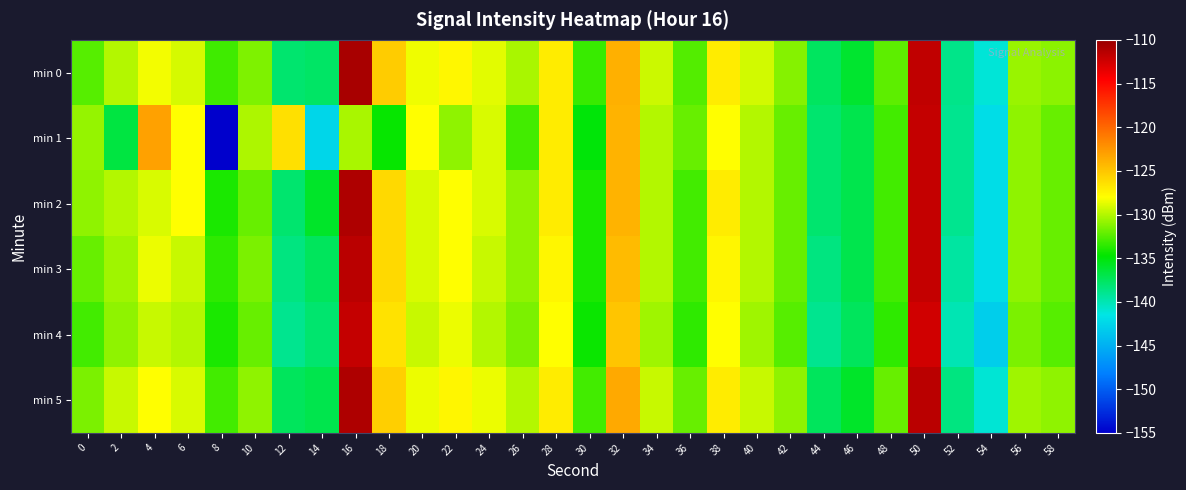

Reading right to left, extract all data points from this chart.

min 0: 58=-131.1	56=-130.7	54=-141.1	52=-138.7	50=-111.8	48=-132.3	46=-136.2	44=-137.6	42=-131.3	40=-129.2	38=-127.0	36=-132.5	34=-129.3	32=-123.9	30=-133.2	28=-127.0	26=-130.3	24=-128.8	22=-127.6	20=-128.4	18=-125.4	16=-110.7	14=-137.7	12=-138.0	10=-131.4	8=-133.1	6=-129.1	4=-128.3	2=-130.0	0=-132.4
min 1: 58=-132.0	56=-131.0	54=-142.0	52=-139.0	50=-112.0	48=-133.0	46=-137.0	44=-138.0	42=-132.0	40=-130.0	38=-128.0	36=-132.0	34=-130.0	32=-124.0	30=-135.0	28=-127.0	26=-133.0	24=-129.0	22=-131.0	20=-128.0	18=-134.5	16=-130.3	14=-142.5	12=-126.4	10=-130.1	8=-155.6	6=-128.0	4=-123.0	2=-136.7	0=-130.8
min 2: 58=-132.0	56=-131.0	54=-142.0	52=-139.0	50=-112.0	48=-133.0	46=-137.0	44=-138.0	42=-132.0	40=-130.0	38=-127.0	36=-133.0	34=-130.0	32=-124.0	30=-134.0	28=-127.0	26=-131.0	24=-129.0	22=-128.0	20=-129.0	18=-126.0	16=-111.0	14=-136.0	12=-138.0	10=-132.0	8=-134.0	6=-128.0	4=-129.0	2=-130.0	0=-131.0
min 3: 58=-132.0	56=-131.0	54=-142.0	52=-139.5	50=-112.0	48=-133.0	46=-137.0	44=-138.5	42=-132.0	40=-130.0	38=-127.5	36=-133.0	34=-130.0	32=-124.5	30=-134.0	28=-127.5	26=-131.0	24=-129.5	22=-128.0	20=-129.0	18=-126.0	16=-111.5	14=-137.5	12=-138.5	10=-131.5	8=-133.5	6=-129.5	4=-128.5	2=-130.5	0=-132.0
min 4: 58=-132.5	56=-131.5	54=-143.0	52=-140.0	50=-112.5	48=-133.5	46=-137.5	44=-139.0	42=-132.5	40=-130.5	38=-128.0	36=-133.5	34=-130.5	32=-125.0	30=-134.5	28=-128.0	26=-131.5	24=-130.0	22=-128.5	20=-129.5	18=-126.5	16=-112.0	14=-138.0	12=-139.0	10=-132.0	8=-134.0	6=-130.0	4=-129.5	2=-131.0	0=-133.0
min 5: 58=-131.0	56=-130.5	54=-141.0	52=-138.5	50=-111.5	48=-132.0	46=-136.0	44=-137.5	42=-131.0	40=-129.5	38=-127.0	36=-132.0	34=-129.5	32=-123.5	30=-133.0	28=-127.0	26=-130.0	24=-128.5	22=-127.5	20=-128.5	18=-125.5	16=-111.0	14=-137.0	12=-137.5	10=-131.0	8=-133.0	6=-129.0	4=-128.0	2=-129.5	0=-131.5